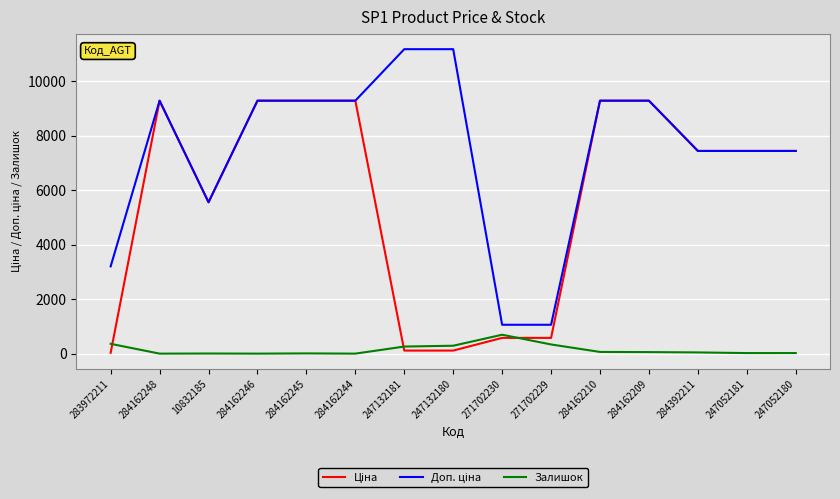

What is the maximum value shown in the chart?

11182.0